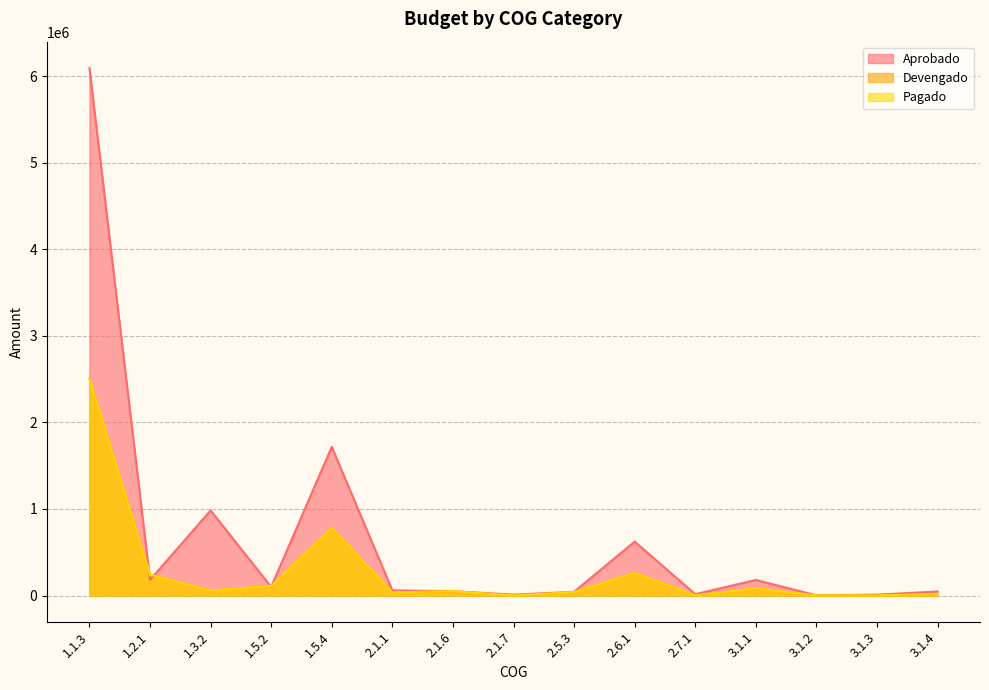

Which series ends up on top after the final intersection of Devengado and Aprobado?

Aprobado